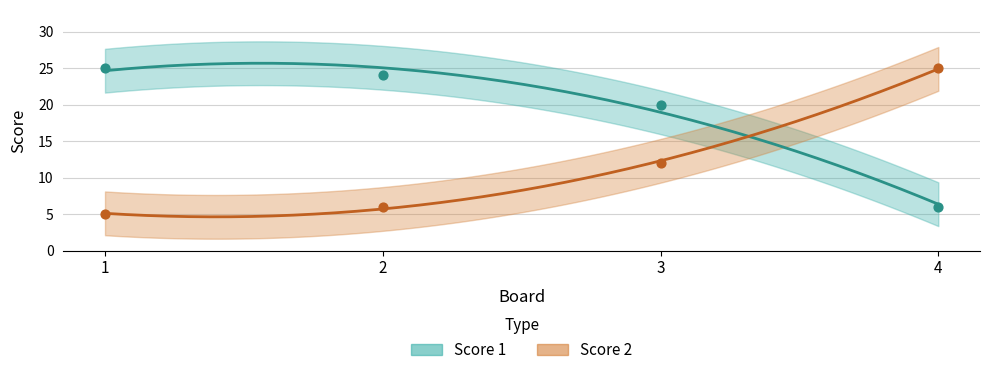

Is the value of Score 2 at 2 greater than the value of Score 1 at 2?

No